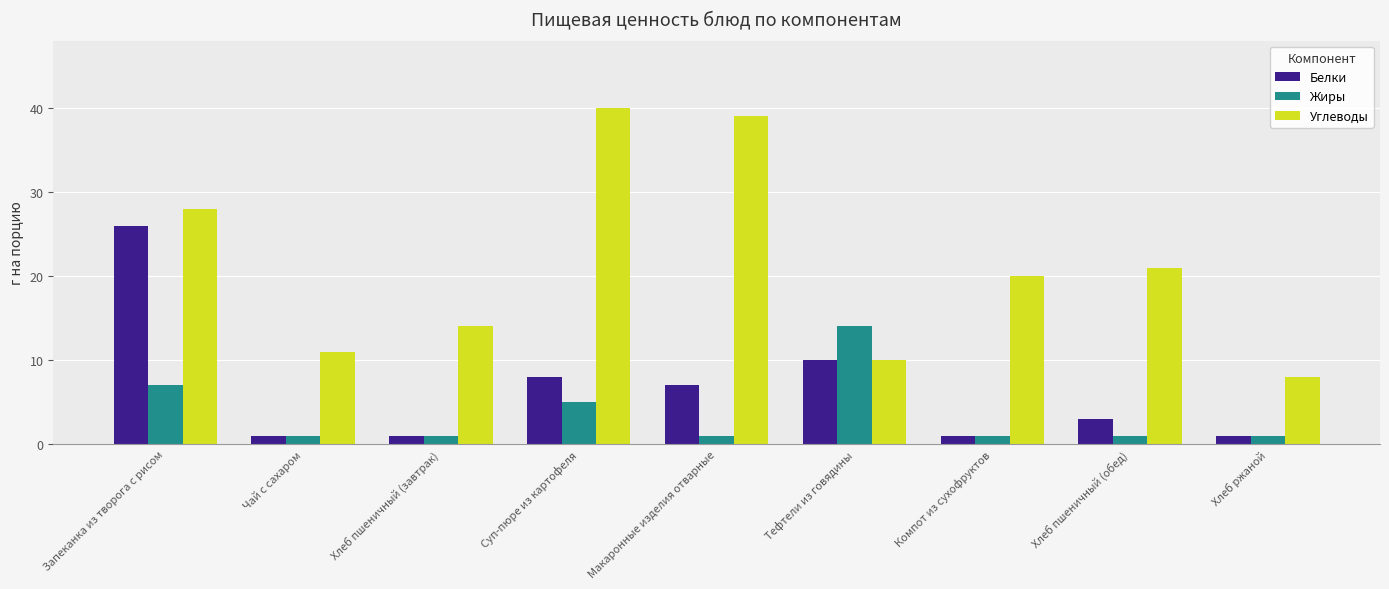

At which category is the sum across all series the highest?

Запеканка из творога с рисом